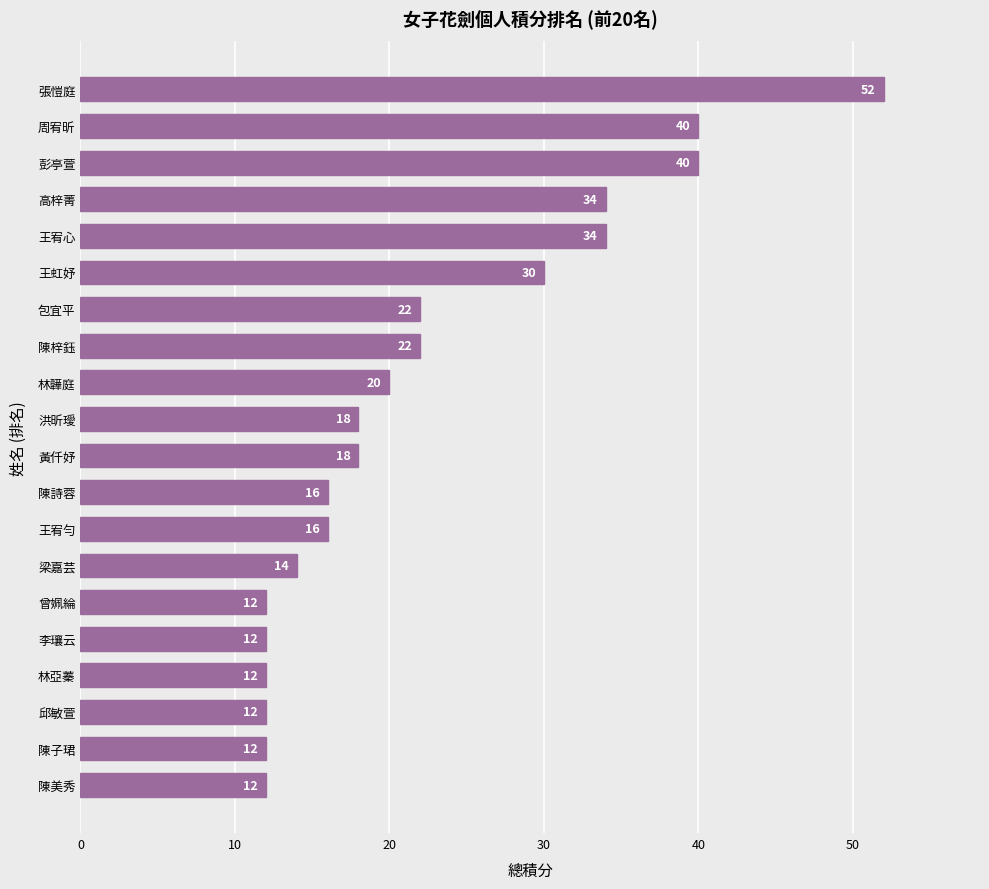

Which label corresponds to the largest value in the chart?

張愷庭